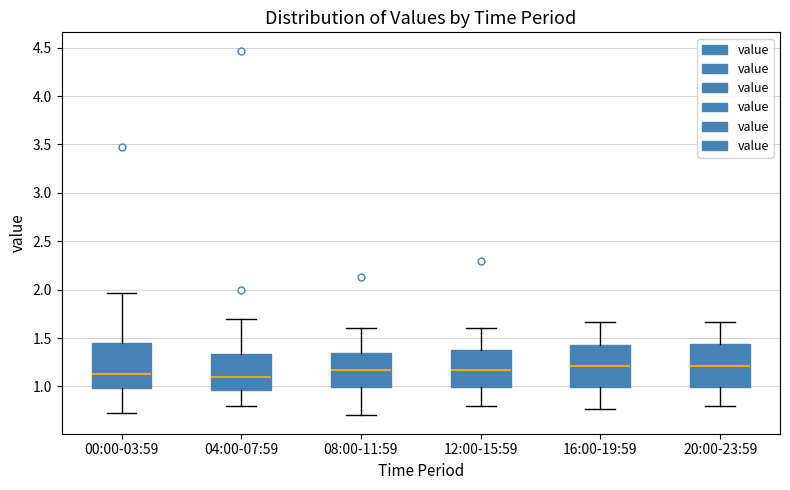

Where does the upper whisker of the box for 08:00-11:59 end on the y-axis? The values are not printed on the chart, so give them approximately, as read against the axis.

1.60